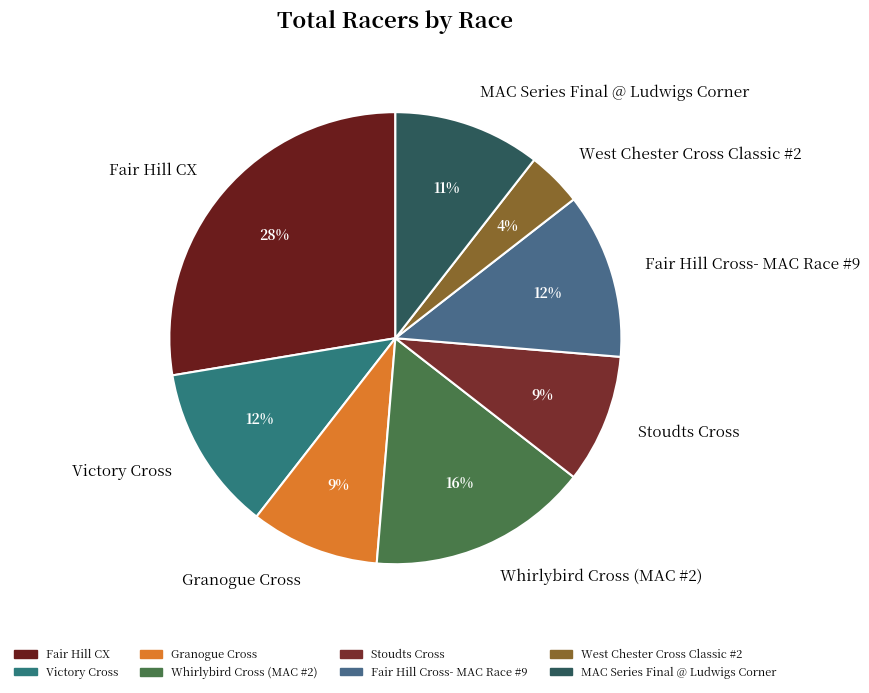

Is there a majority slice in this chart?

No